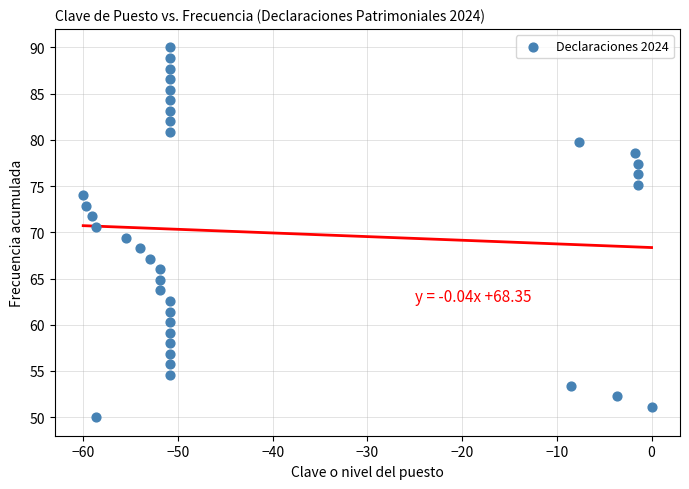

What is the range of X values (max minus min)?

60.0